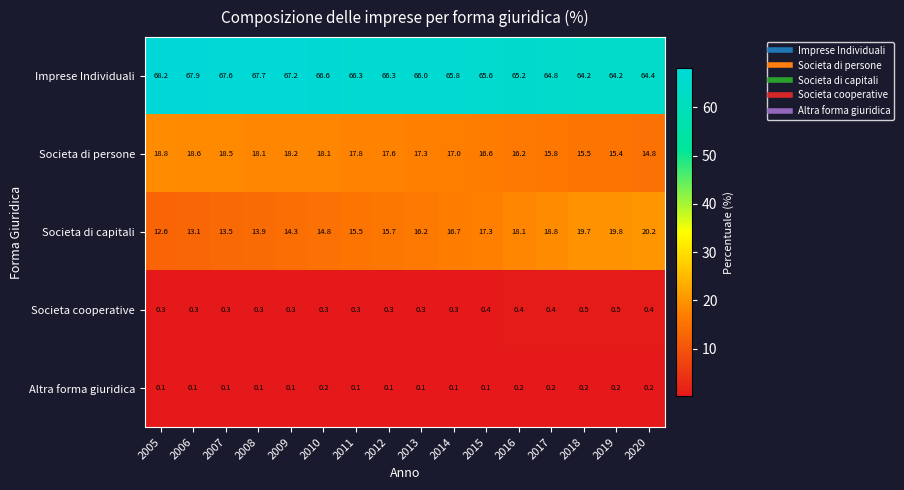

The Societa cooperative series shows 0.1 at 2005. True or false?

False